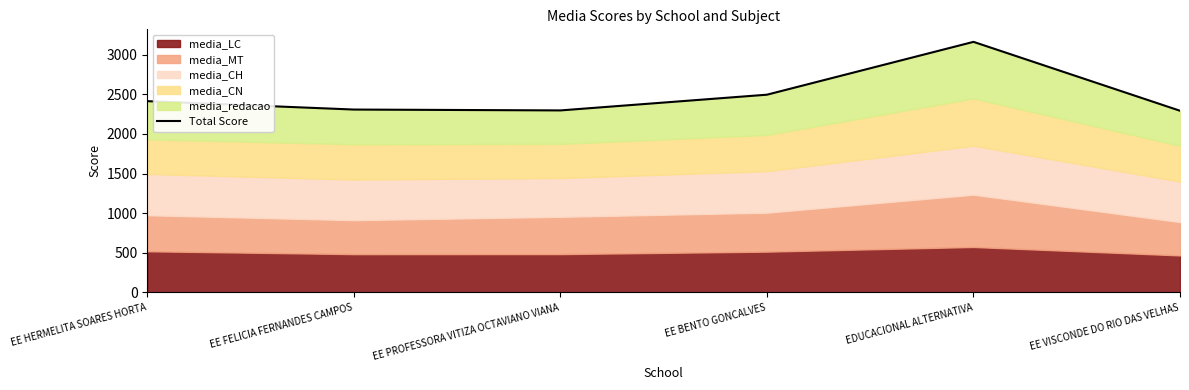

How many lines are shown in the chart?

1